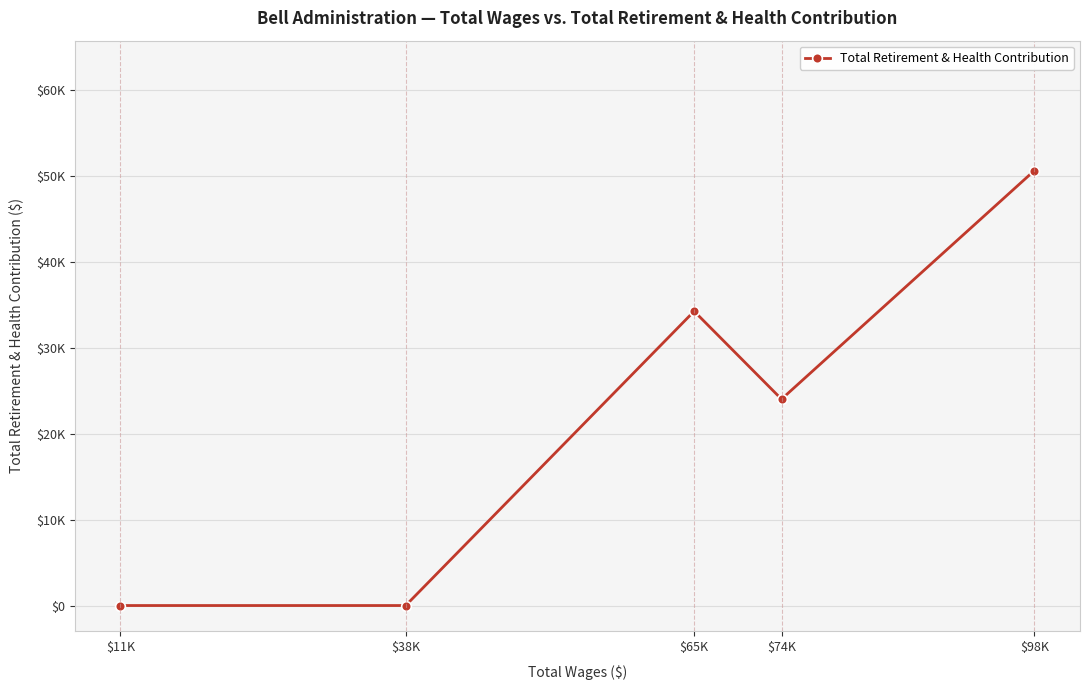

The chart shows a value of 16453 at $38K. True or false?

False